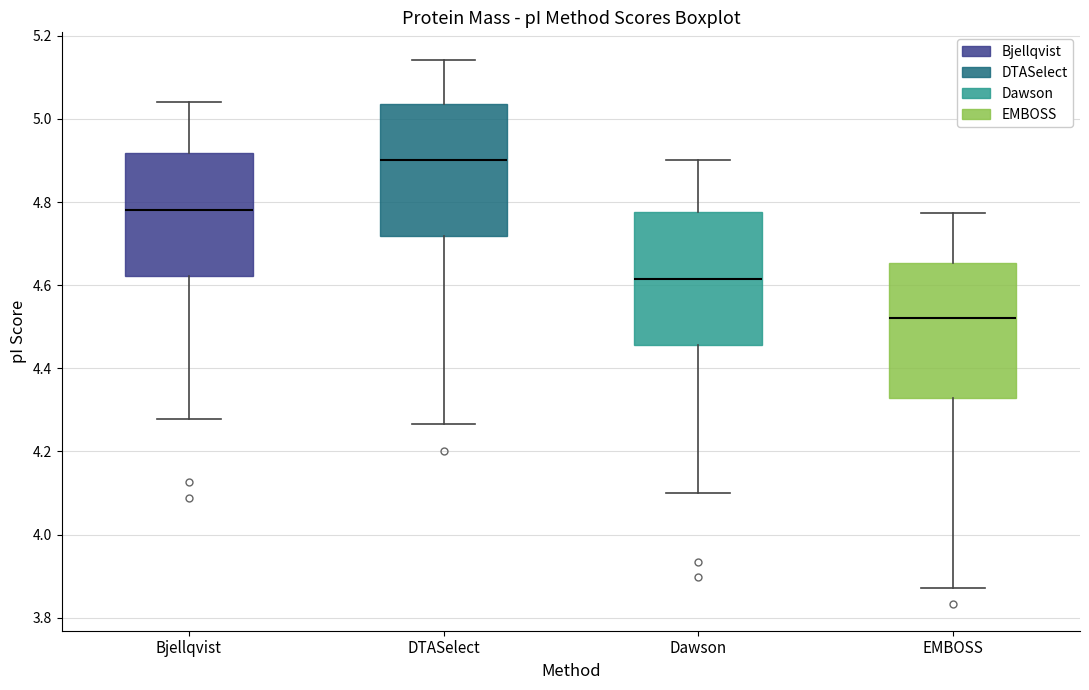

Reading left to right, read every box against the y-axis: the position of its median line, the range the box covers, and the ends of its whiskers. The values are not printed on the chart, so give them approximately, as read against the axis.

Bjellqvist: median 4.78, box 4.62 to 4.92, whiskers 4.28 to 5.04
DTASelect: median 4.90, box 4.72 to 5.04, whiskers 4.26 to 5.14
Dawson: median 4.62, box 4.46 to 4.78, whiskers 4.10 to 4.90
EMBOSS: median 4.52, box 4.32 to 4.66, whiskers 3.88 to 4.78